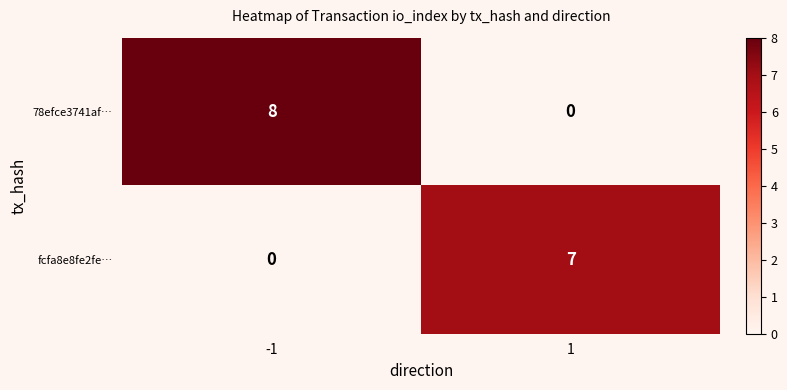

Reading left to right, extract all data points from this chart.

78efce3741af…: 8	0
fcfa8e8fe2fe…: 0	7